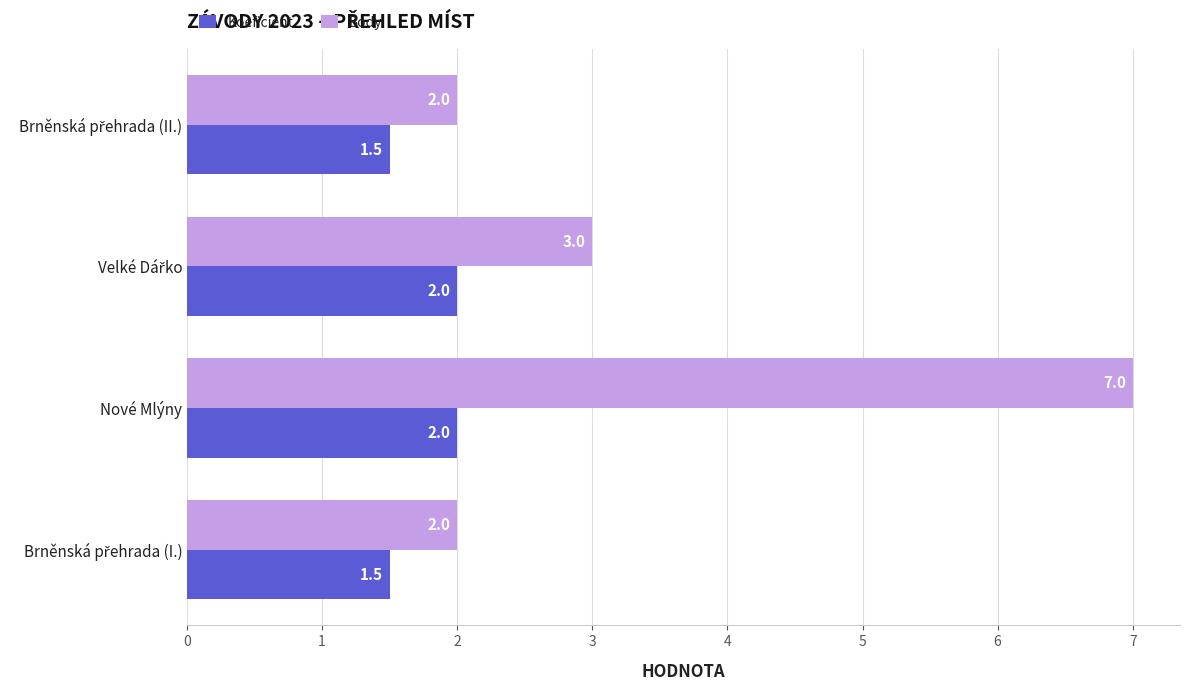

What are all the series names shown in the legend?

Koeficient, Body